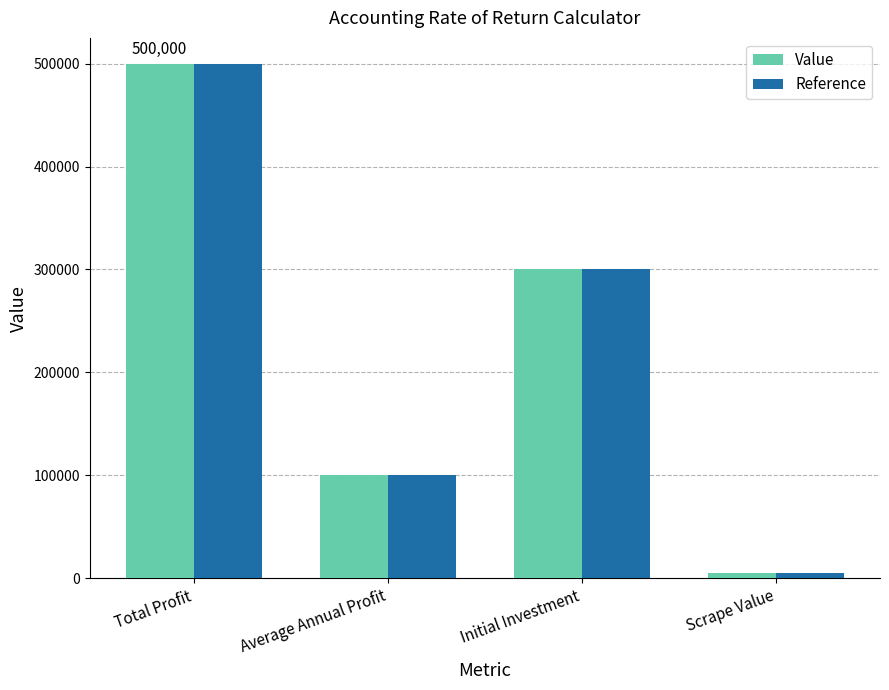

How many values in the Value series are below 300000?

2